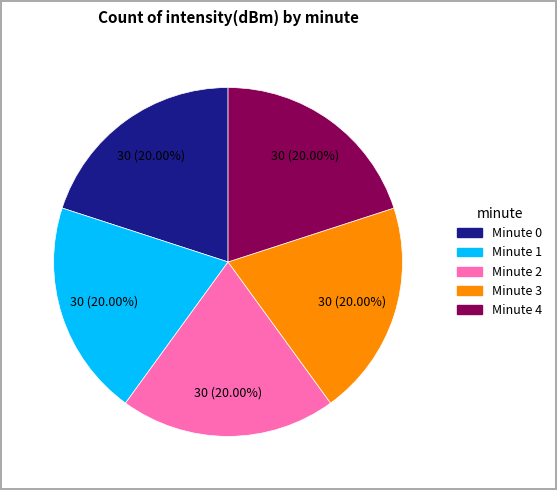

Is there any slice that represents more than half of the pie?

No